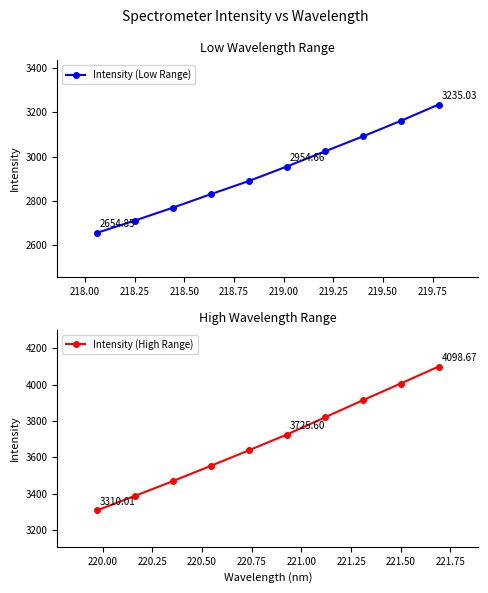

Reading left to right, extract all data points from this chart.

Intensity (Low Range): 2654.8	2710.5	2768.7	2829.6	2889.2	2954.7	3023.0	3090.6	3161.0	3235.0
Intensity (High Range): 3310.0	3389.3	3470.5	3554.2	3639.2	3725.6	3819.5	3913.6	4005.4	4098.7